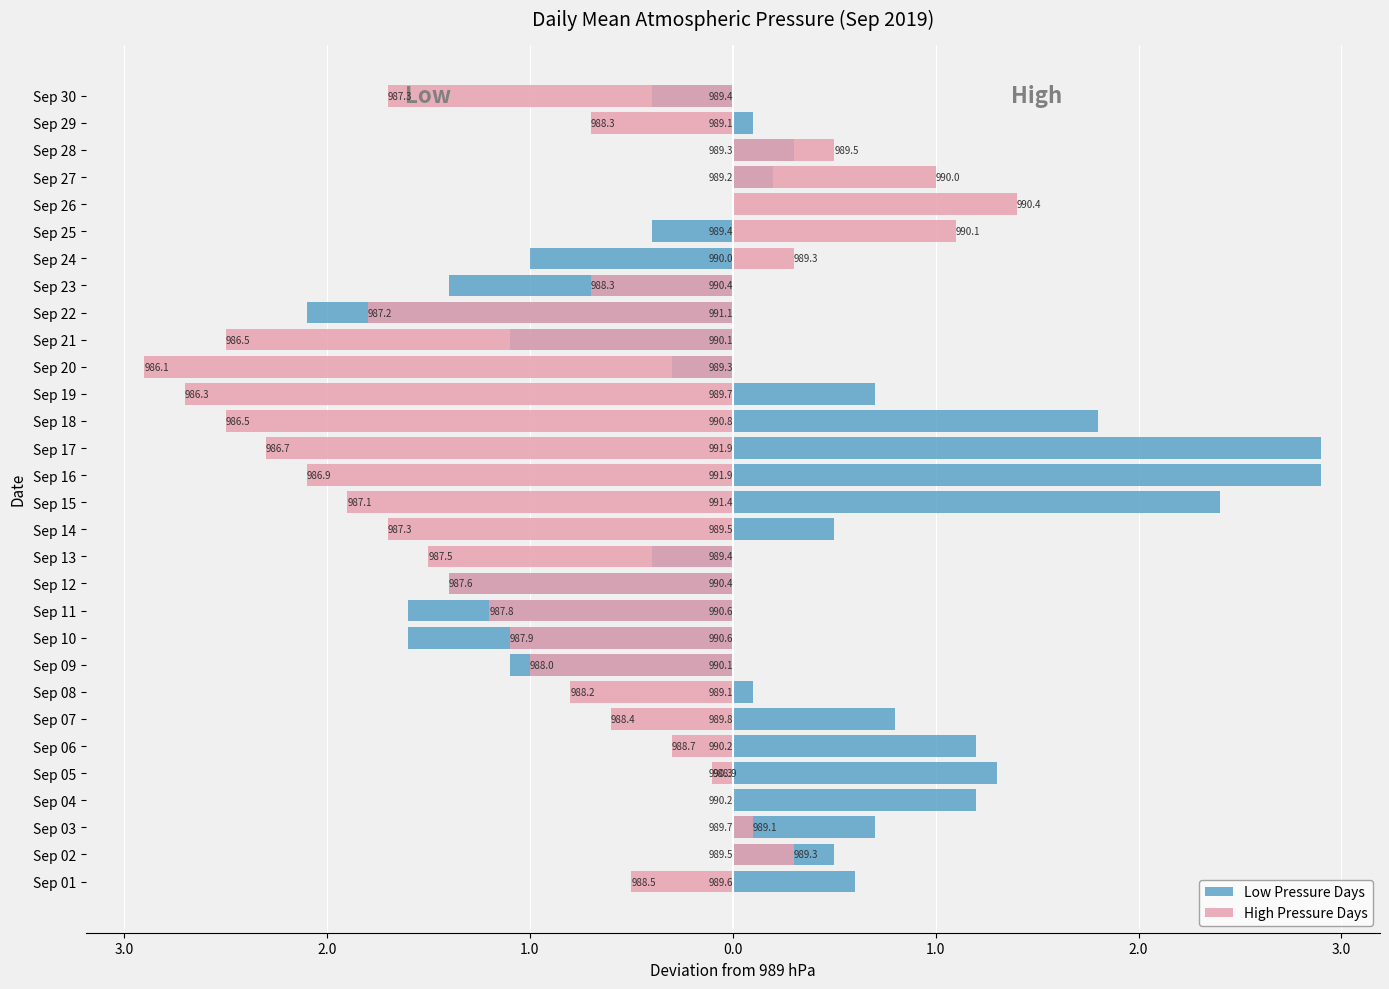

How many negative values does the High Pressure Days series have?

22